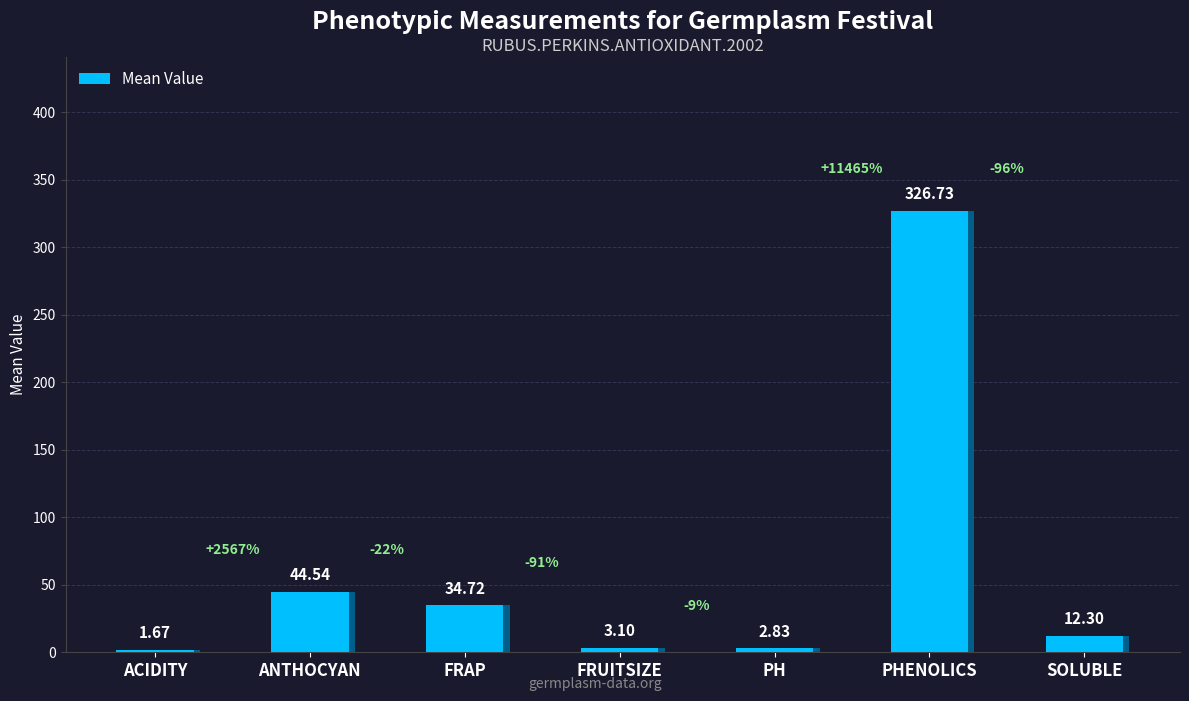

Reading right to left, what are all the values shown in this chart?

SOLUBLE=12.3	PHENOLICS=326.7	PH=2.8	FRUITSIZE=3.1	FRAP=34.7	ANTHOCYAN=44.5	ACIDITY=1.7